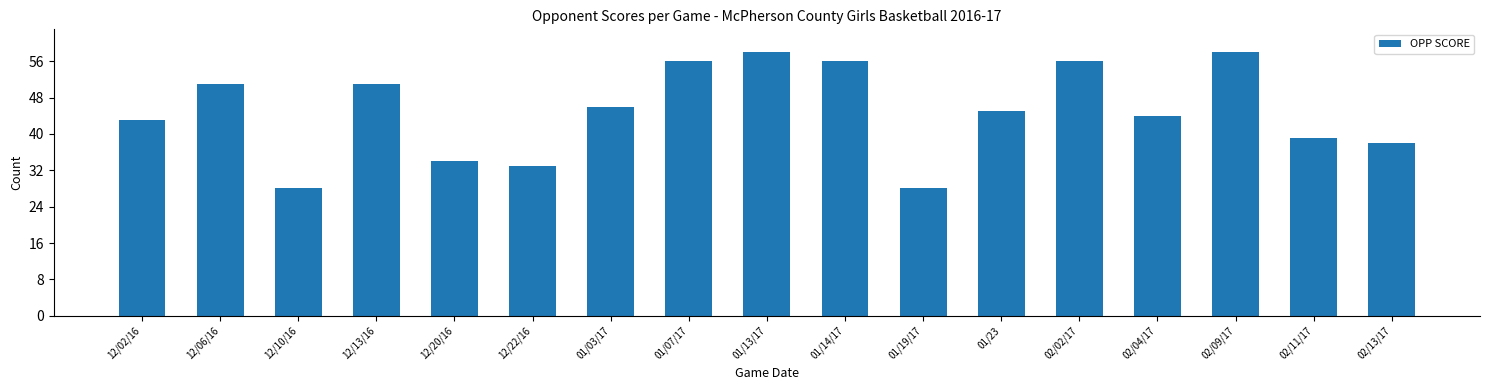

Reading left to right, transcribe all the data shown in this chart.

43	51	28	51	34	33	46	56	58	56	28	45	56	44	58	39	38